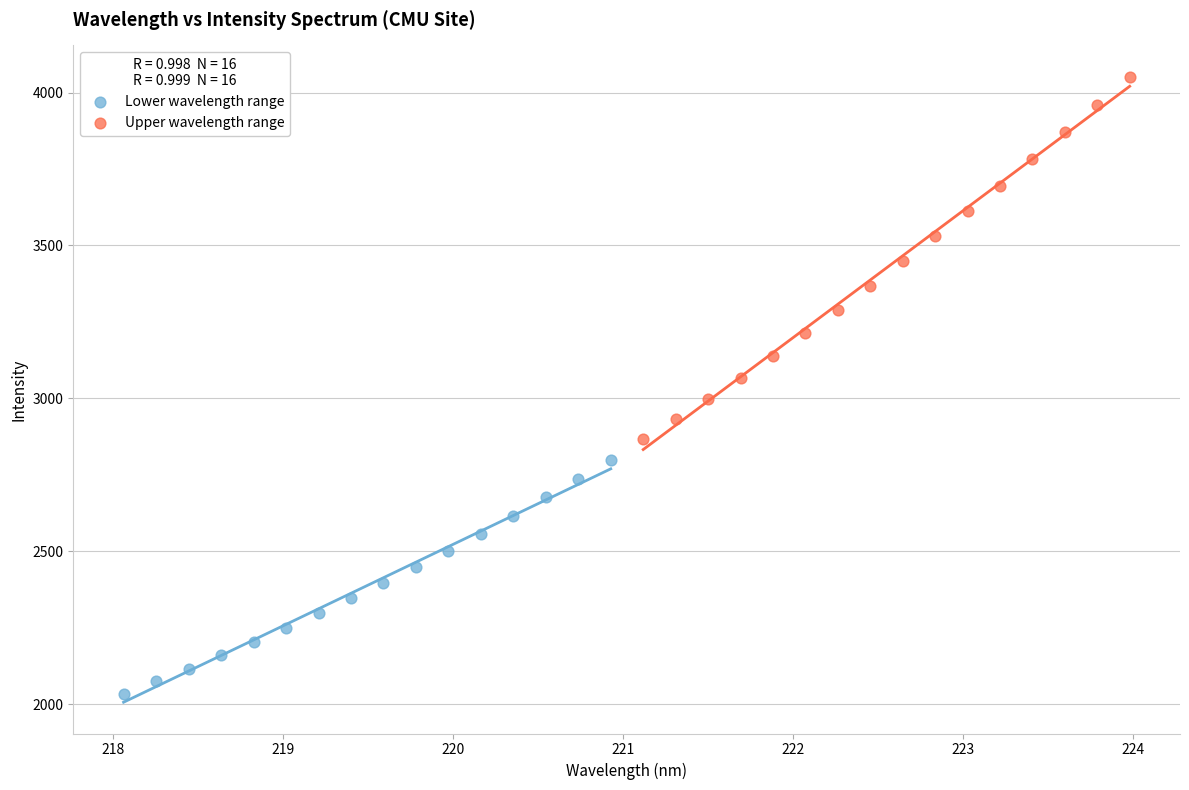

Which series has the widest spread of Y values?

Upper wavelength range